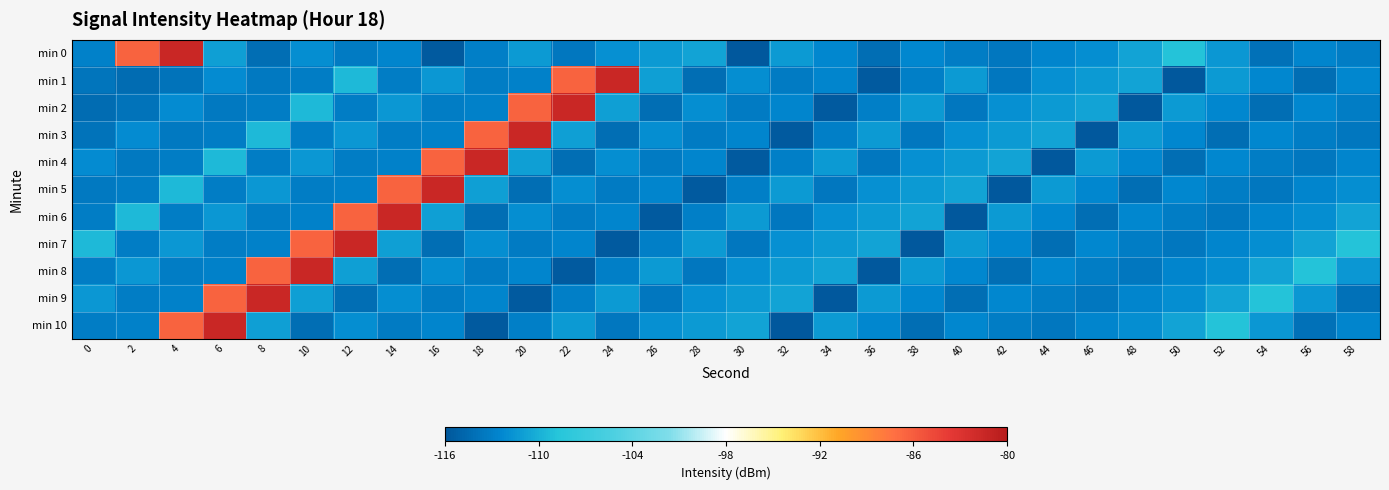

At which category does the chart reach its peak across all series?

4